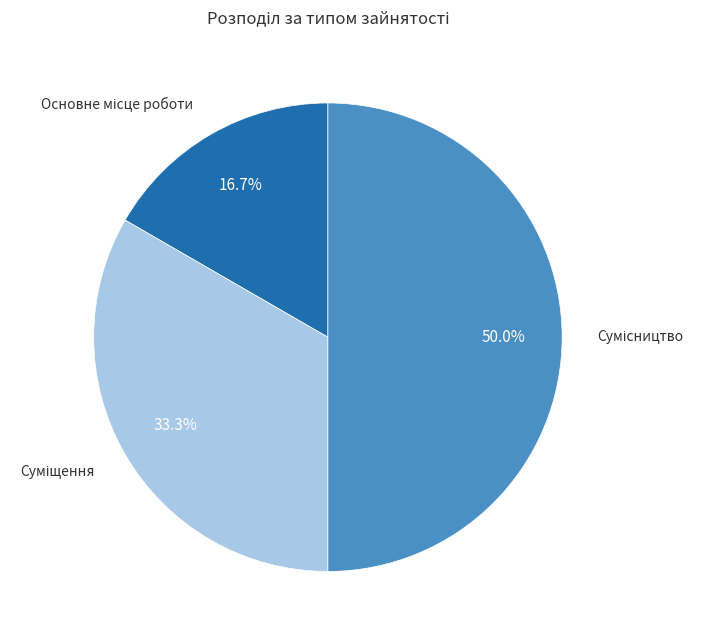

How many segments does this pie chart have?

3